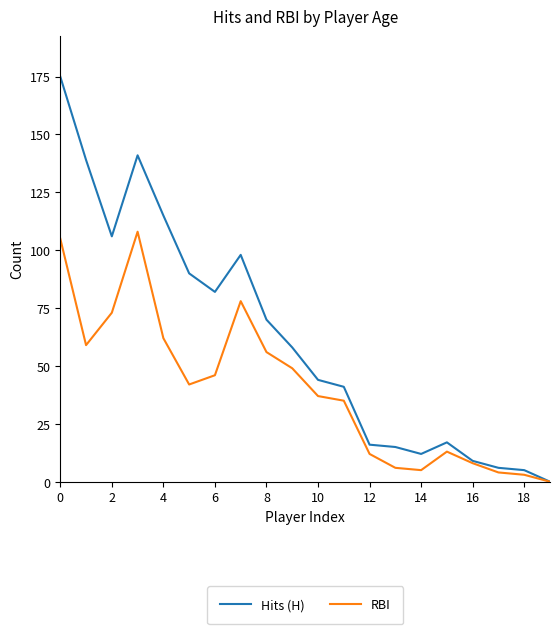

How many values in Hits (H) are above zero?

19